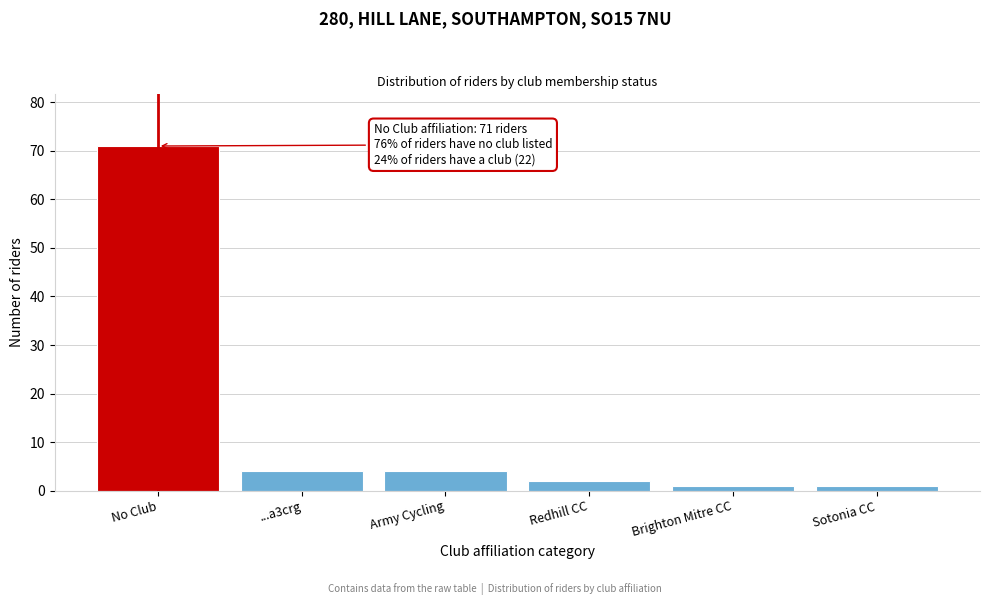

Reading left to right, extract all data points from this chart.

71	4	4	2	1	1